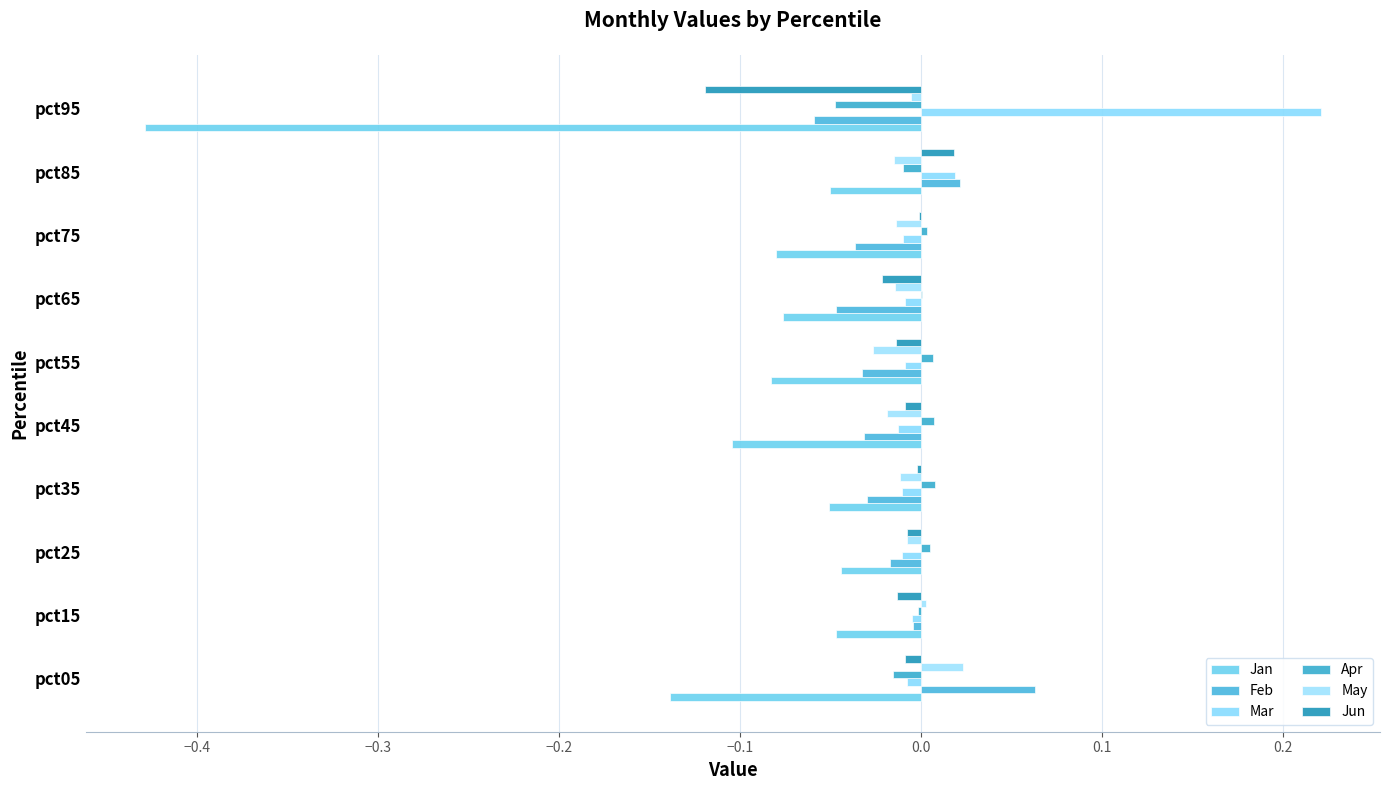

Count the number of data series in this chart.

6